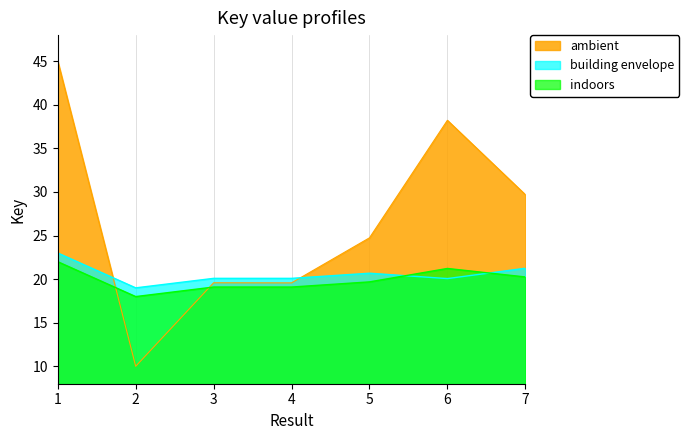

How many series are shown in this chart?

3